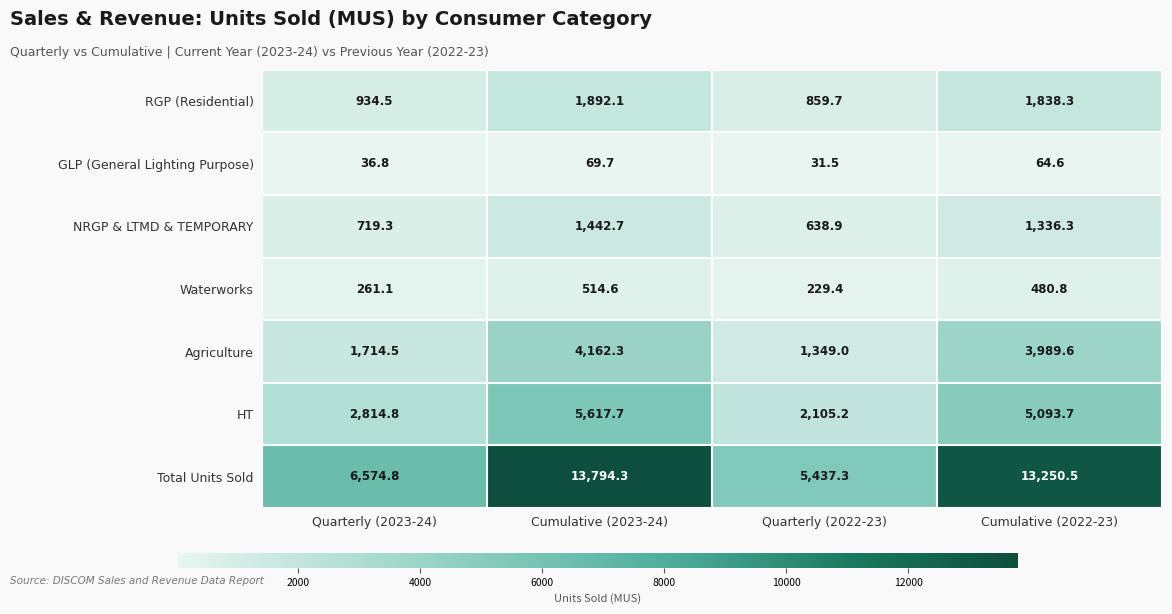

Rank the series by their maximum value, from lowest to highest.

GLP (General Lighting Purpose), Waterworks, NRGP & LTMD & TEMPORARY, RGP (Residential), Agriculture, HT, Total Units Sold